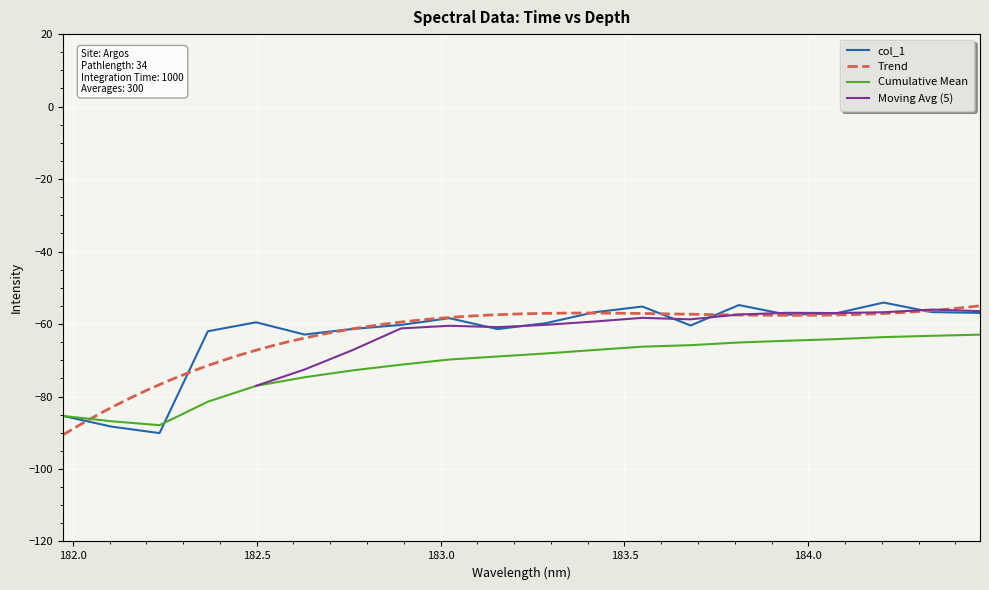

At which category does the data reach its first local valley?

182.2359681898